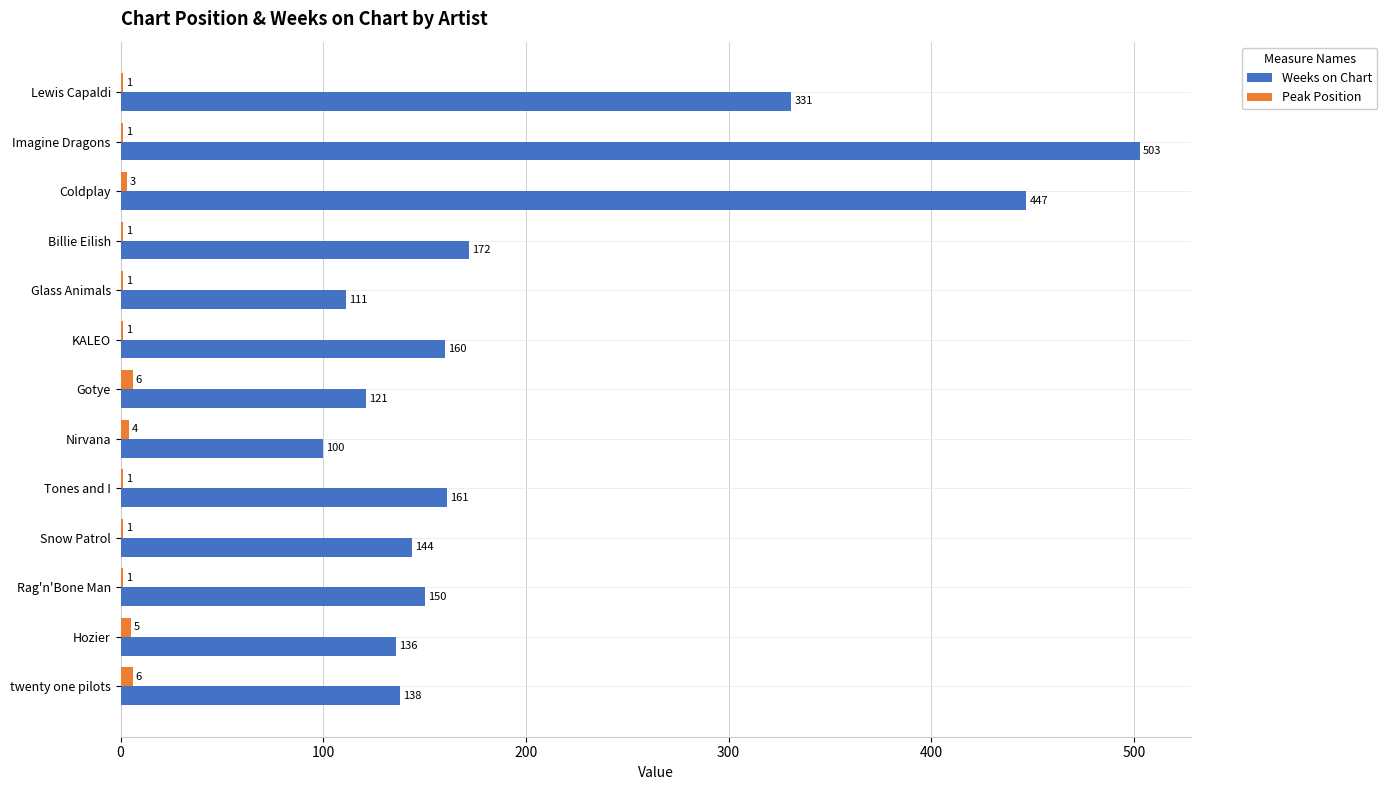

At which category is the sum across all series the highest?

Imagine Dragons